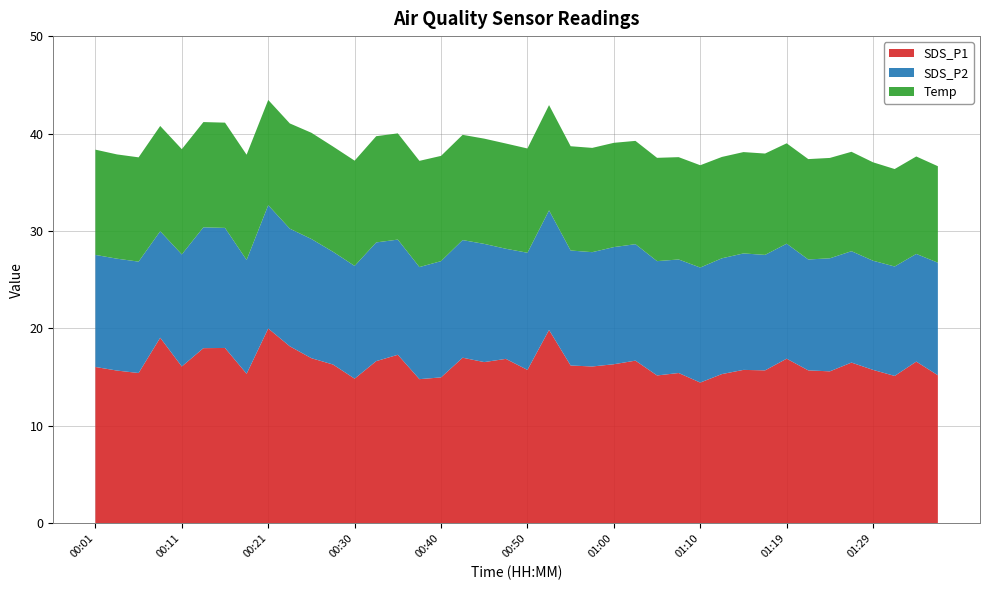

Reading left to right, list all the values displayed in this chart.

SDS_P1: 16.1	15.7	15.4	19.1	16.1	18.0	18.0	15.3	20.0	18.2	16.9	16.3	14.8	16.6	17.3	14.8	15.0	17.0	16.6	16.9	15.8	19.9	16.2	16.1	16.3	16.7	15.2	15.4	14.4	15.3	15.8	15.7	16.9	15.7	15.6	16.5	15.8	15.1	16.6	15.2
SDS_P2: 11.5	11.5	11.4	10.9	11.5	12.4	12.3	11.7	12.7	12.1	12.2	11.6	11.6	12.2	11.8	11.5	11.9	12.1	12.1	11.3	12.0	12.3	11.8	11.7	12.0	11.9	11.7	11.7	11.8	11.9	11.9	11.8	11.8	11.4	11.6	11.4	11.2	11.2	11.1	11.6
Temp: 10.8	10.7	10.7	10.8	10.8	10.8	10.8	10.8	10.8	10.8	10.9	10.8	10.8	10.9	10.9	10.9	10.8	10.8	10.8	10.8	10.7	10.8	10.7	10.7	10.7	10.6	10.6	10.5	10.5	10.4	10.4	10.4	10.3	10.3	10.3	10.2	10.1	10.0	10.0	9.9